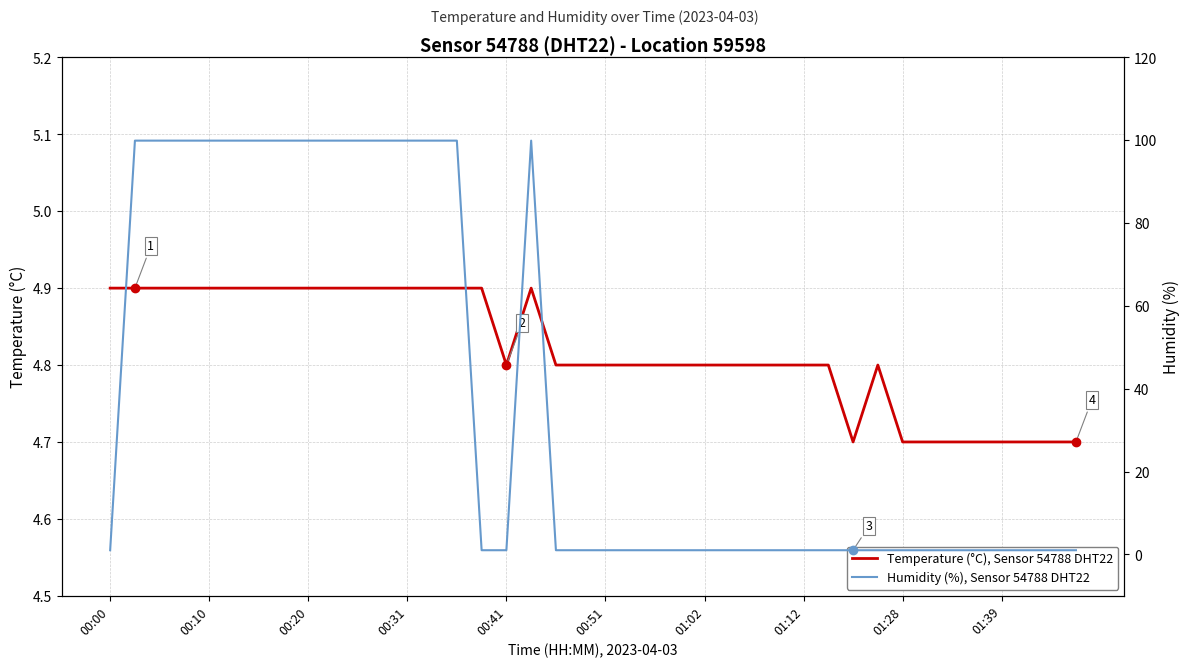

Reading left to right, extract all data points from this chart.

Temperature (°C), Sensor 54788 DHT22: 4.9	4.9	4.9	4.9	4.9	4.9	4.9	4.9	4.9	4.9	4.9	4.9	4.9	4.9	4.9	4.9	4.8	4.9	4.8	4.8	4.8	4.8	4.8	4.8	4.8	4.8	4.8	4.8	4.8	4.8	4.7	4.8	4.7	4.7	4.7	4.7	4.7	4.7	4.7	4.7
Humidity (%), Sensor 54788 DHT22: 1.0	99.9	99.9	99.9	99.9	99.9	99.9	99.9	99.9	99.9	99.9	99.9	99.9	99.9	99.9	1.0	1.0	99.9	1.0	1.0	1.0	1.0	1.0	1.0	1.0	1.0	1.0	1.0	1.0	1.0	1.0	1.0	1.0	1.0	1.0	1.0	1.0	1.0	1.0	1.0